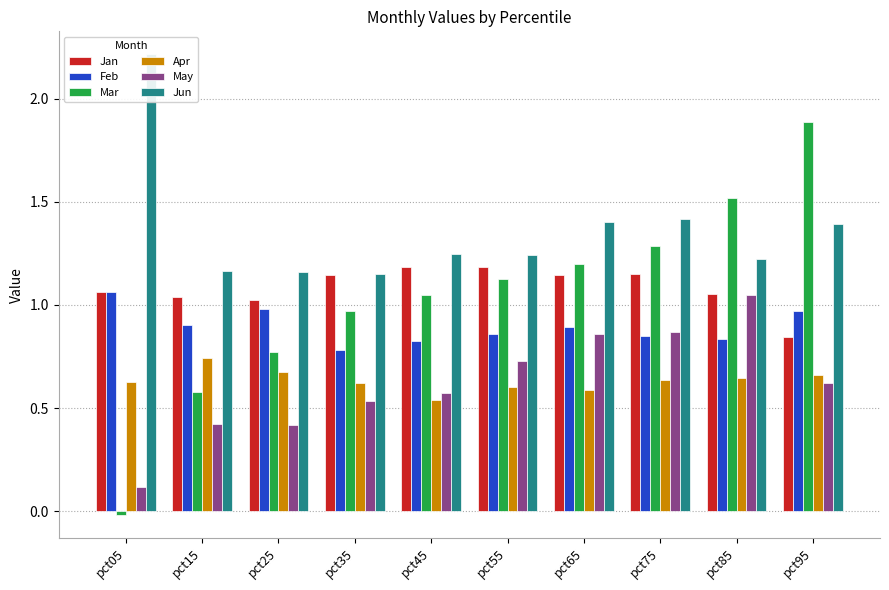

Which has a higher value, pct05 or pct25?

pct05